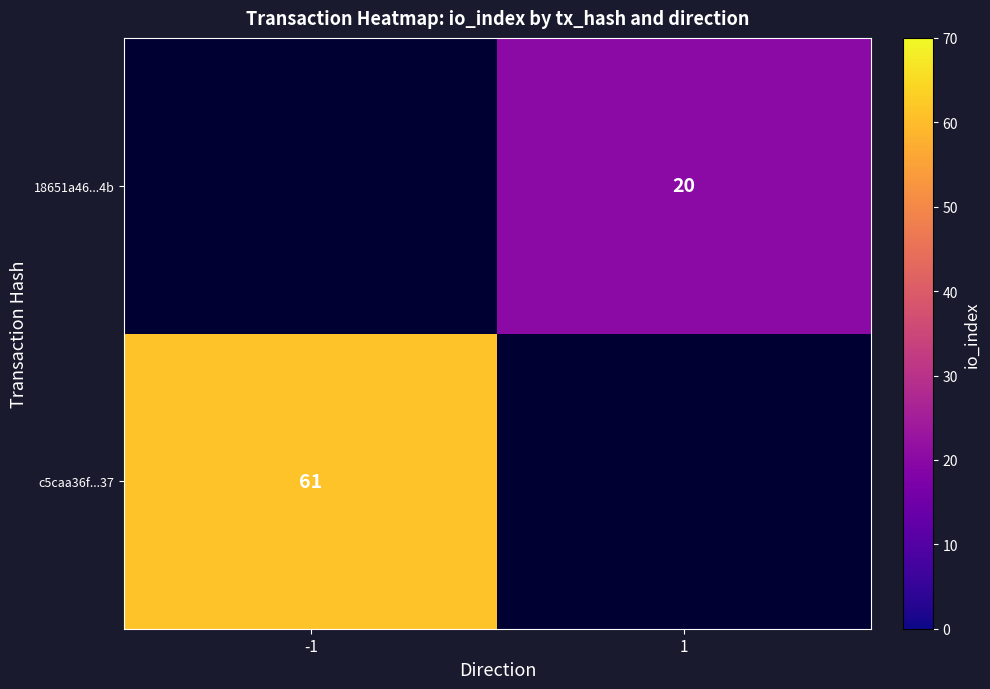

How many series are shown in this chart?

2